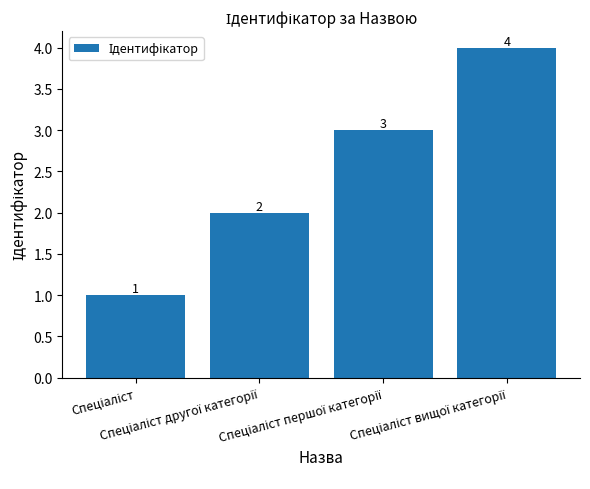

How many values are between 2 and 4?

3